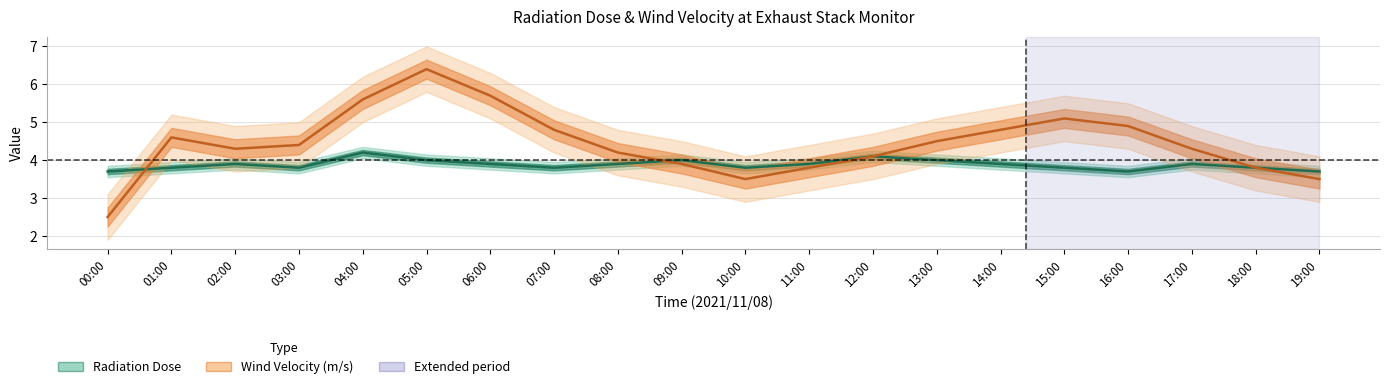

How many lines are shown in the chart?

2